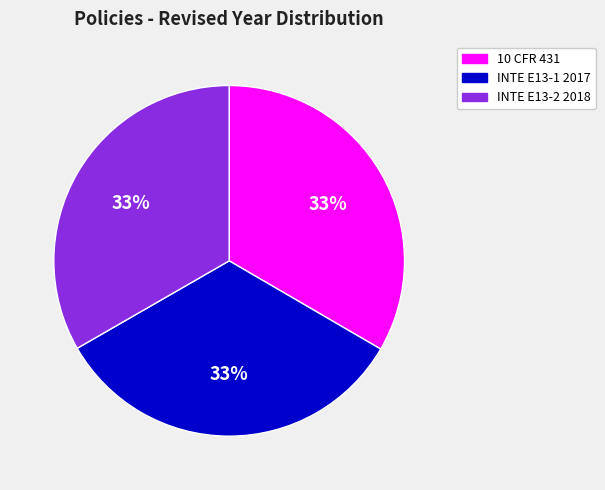

To the nearest percent, what percentage of the pie is INTE E13-2 2018?

33%